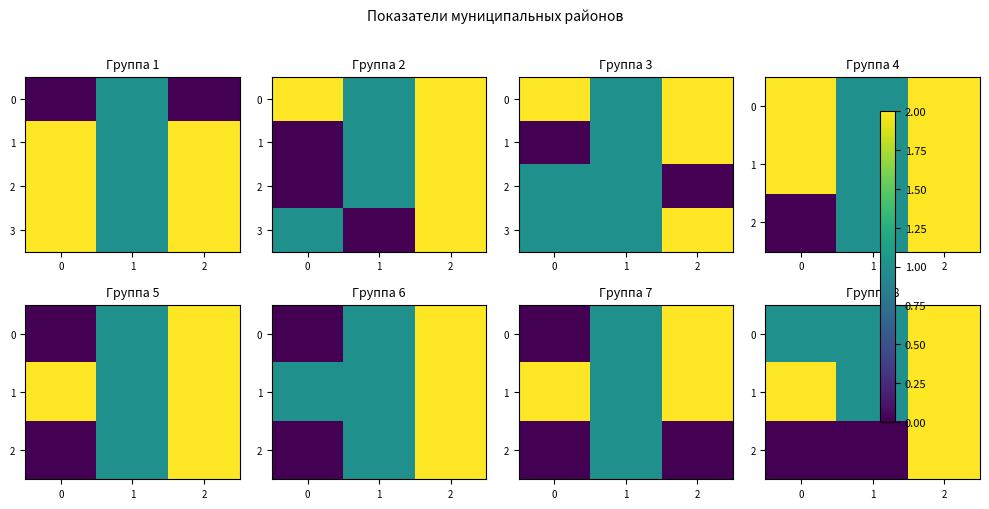

Between 0 and 2, which is larger?

2